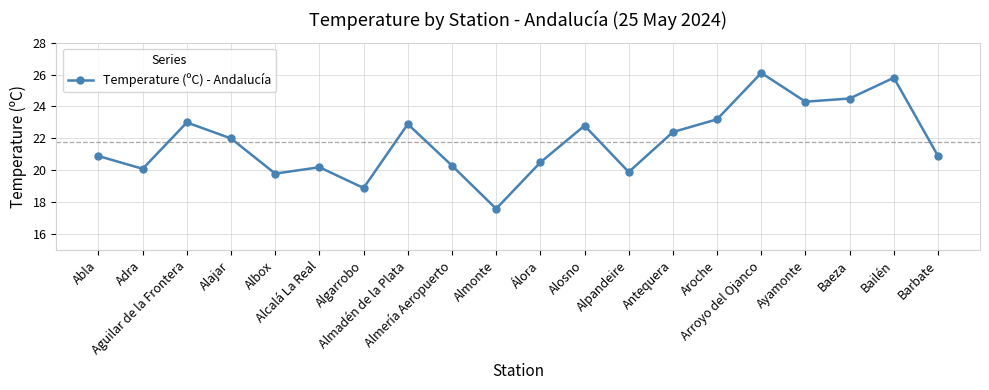

Reading left to right, transcribe all the data shown in this chart.

Abla=20.9	Adra=20.1	Aguilar de la Frontera=23.0	Alajar=22.0	Albox=19.8	Alcalá La Real=20.2	Algarrobo=18.9	Almadén de la Plata=22.9	Almería Aeropuerto=20.3	Almonte=17.6	Álora=20.5	Alosno=22.8	Alpandeire=19.9	Antequera=22.4	Aroche=23.2	Arroyo del Ojanco=26.1	Ayamonte=24.3	Baeza=24.5	Bailén=25.8	Barbate=20.9